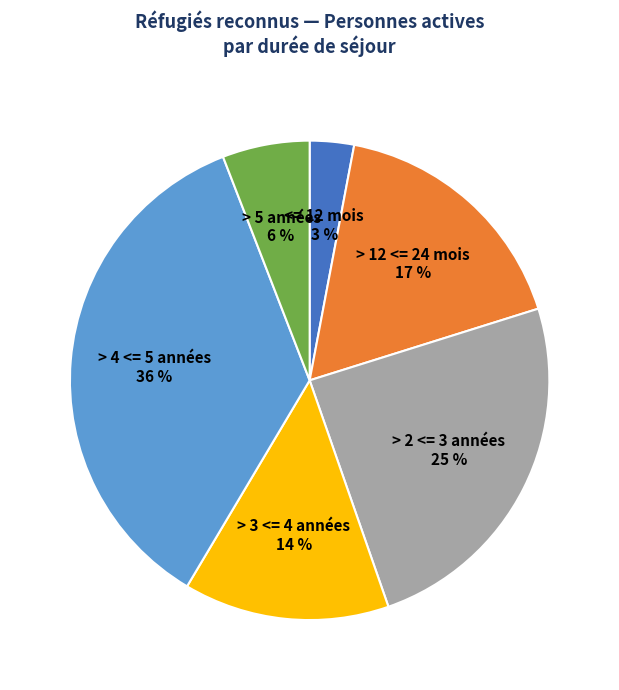

Rank the categories by value from lowest to highest.

<= 12 mois 3 %, > 5 années 6 %, > 3 <= 4 années 14 %, > 12 <= 24 mois 17 %, > 2 <= 3 années 25 %, > 4 <= 5 années 36 %